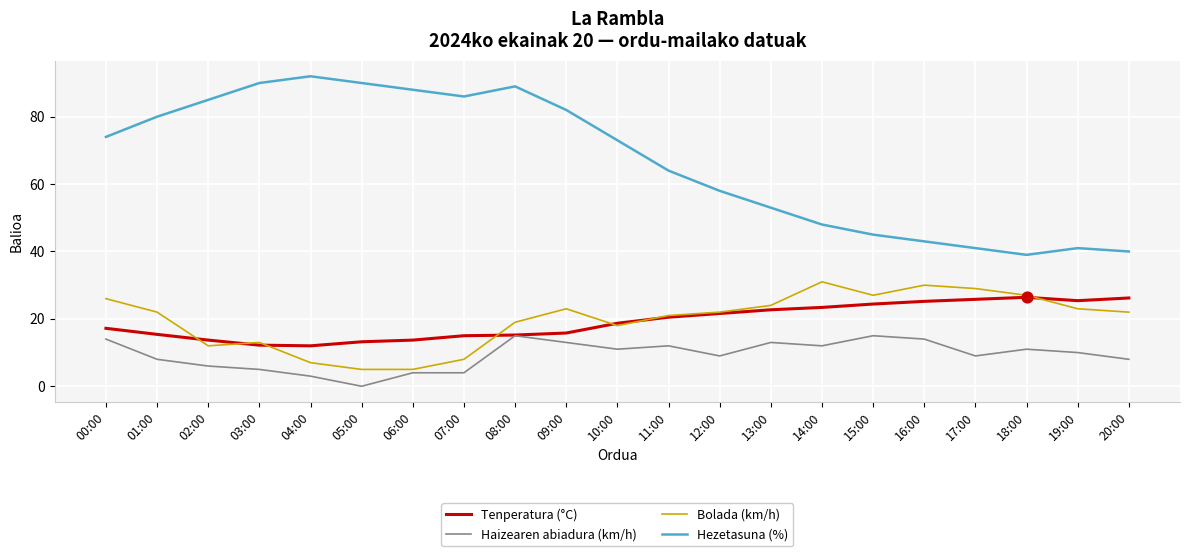

Is the value of Bolada (km/h) at 16:00 greater than the value of Hezetasuna (%) at 05:00?

No